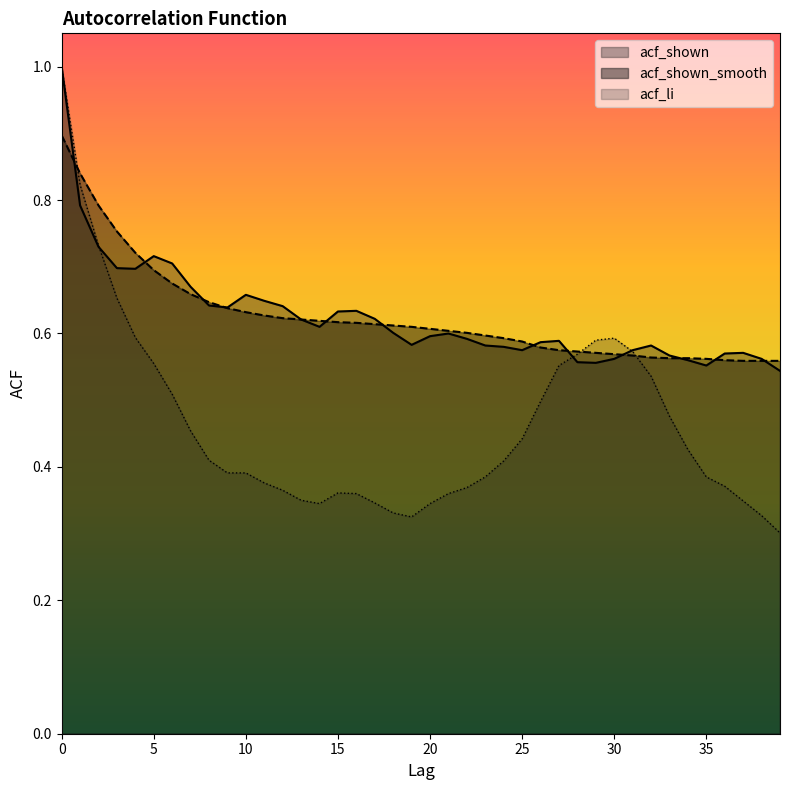

What is the approximate value of acf_li at 11?

0.4